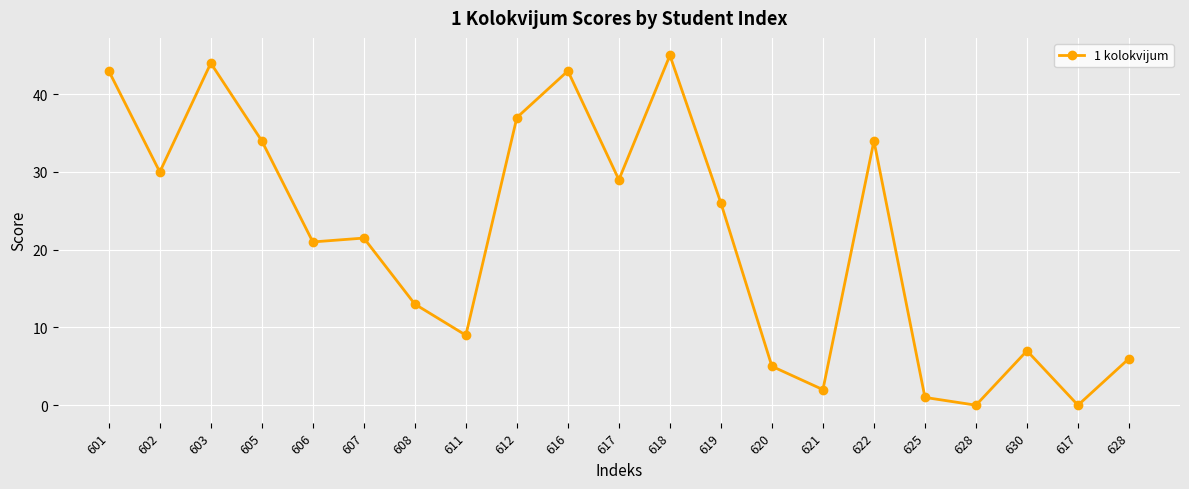

The chart shows a value of 1.8 at 611. True or false?

False